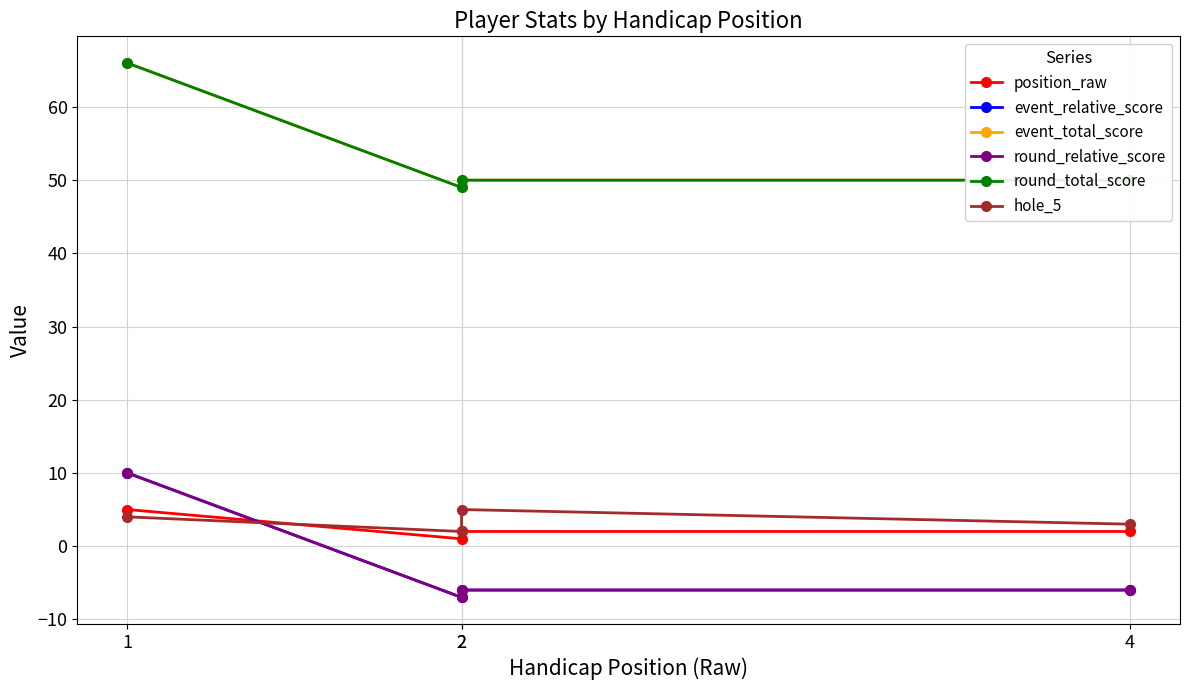

How many times do round_relative_score and position_raw cross each other?

1